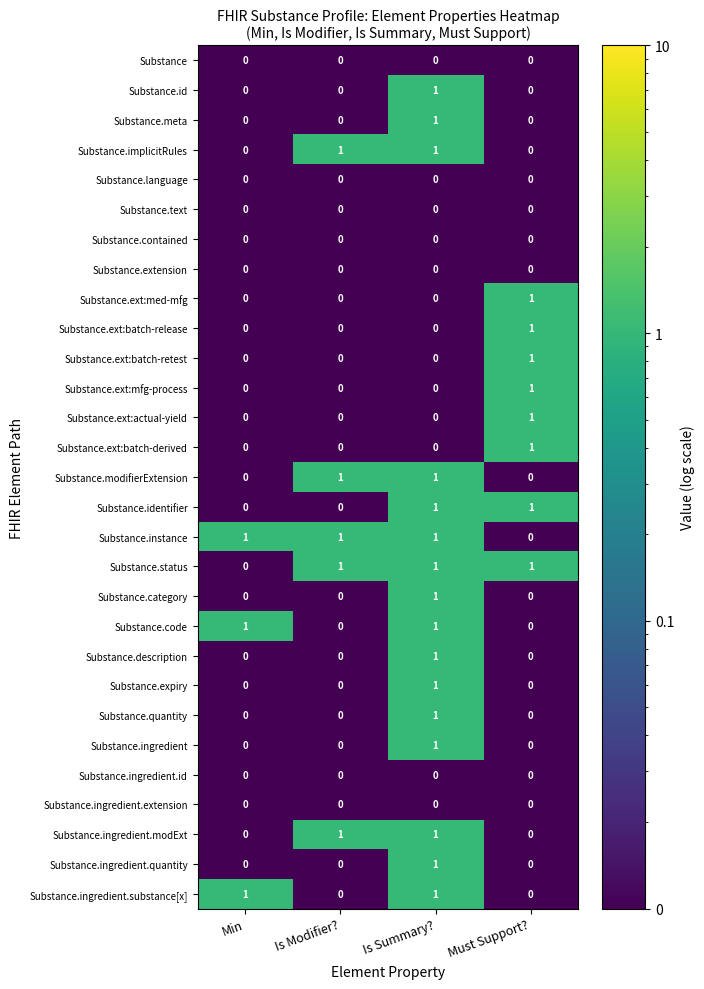

Count the number of data series in this chart.

29